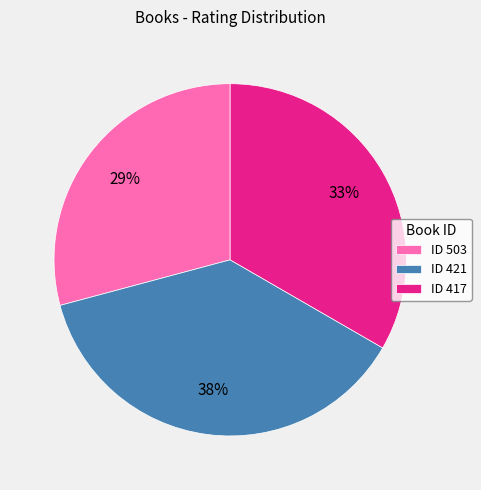

Rank the categories by value from highest to lowest.

ID 421, ID 417, ID 503